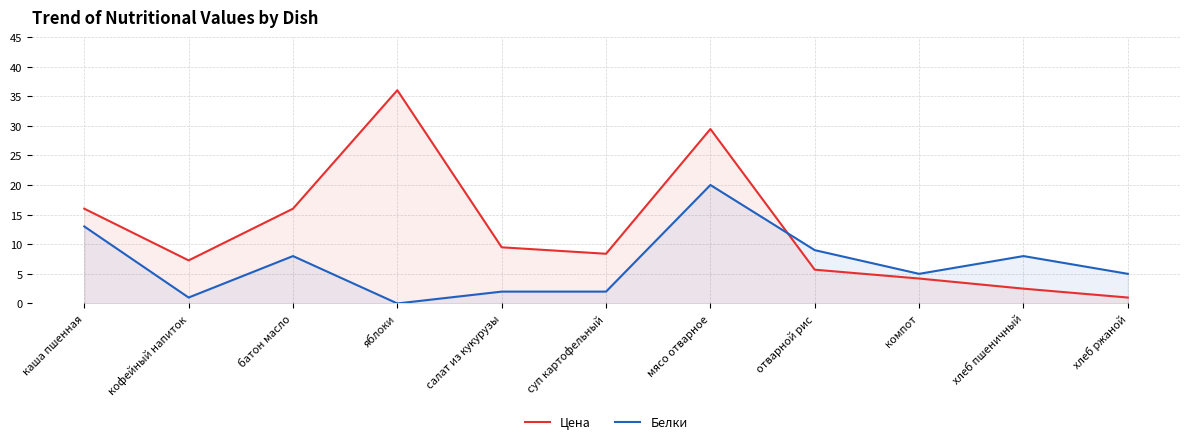

How many data points in Белки are less than 5?

4